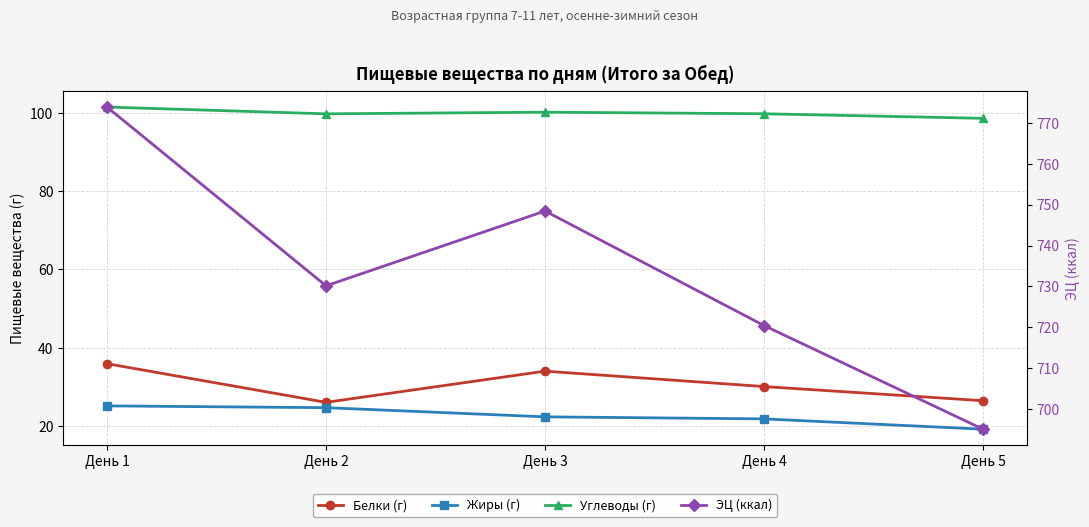

What is the value of the Белки (г) point at the 2nd from the left?

26.1